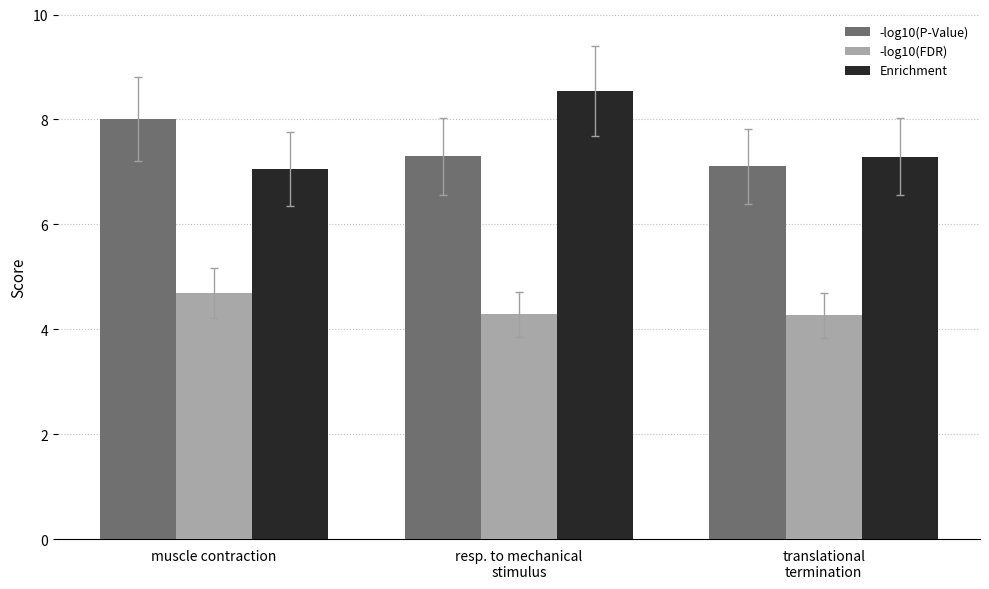

What is the maximum value for -log10(P-Value)?

8.0